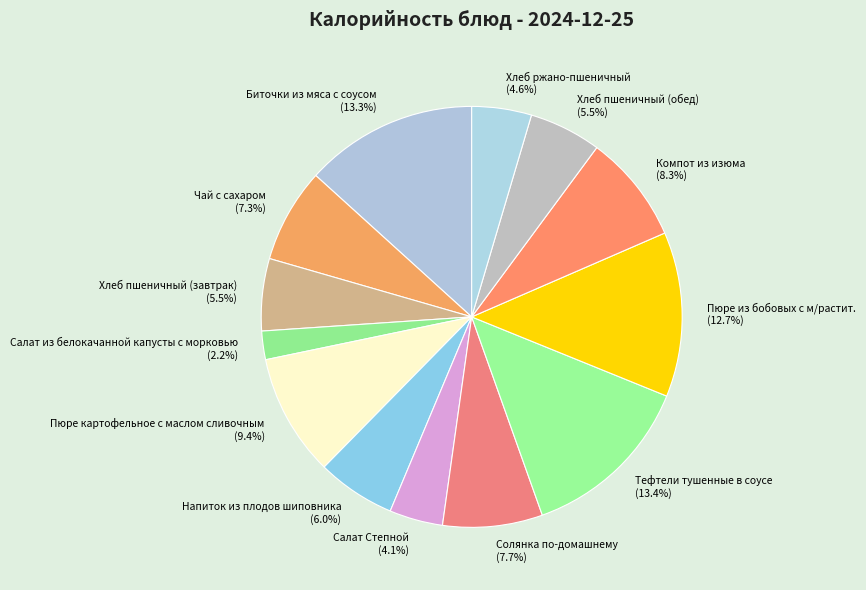

The Солянка по-домашнему slice represents 16% of the pie. True or false?

False